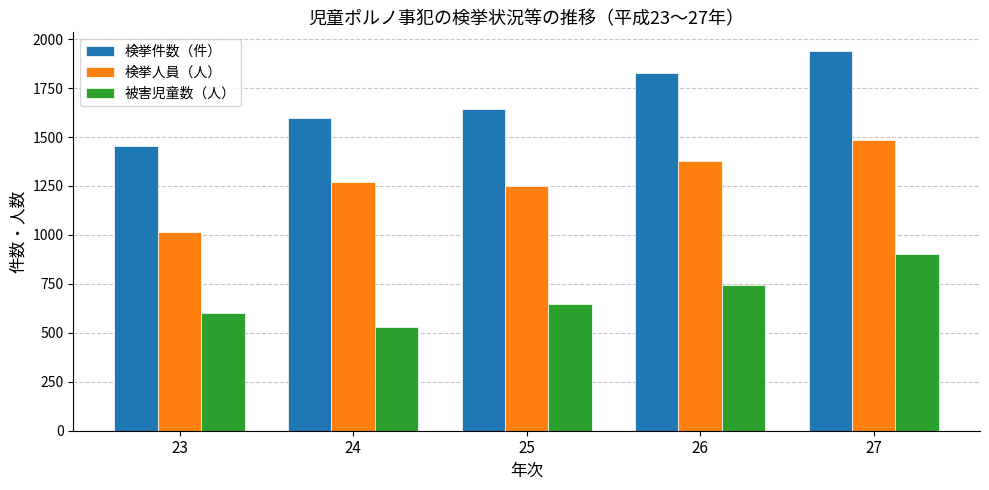

Reading left to right, what are all the values shown in this chart?

検挙件数（件）: 1455	1596	1644	1828	1938
検挙人員（人）: 1016	1268	1252	1380	1483
被害児童数（人）: 600	531	646	746	905